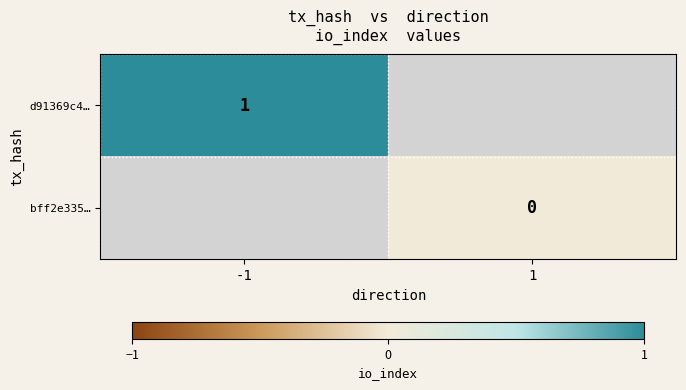

Is it true that d91369c4… equals 2 at -1?

False